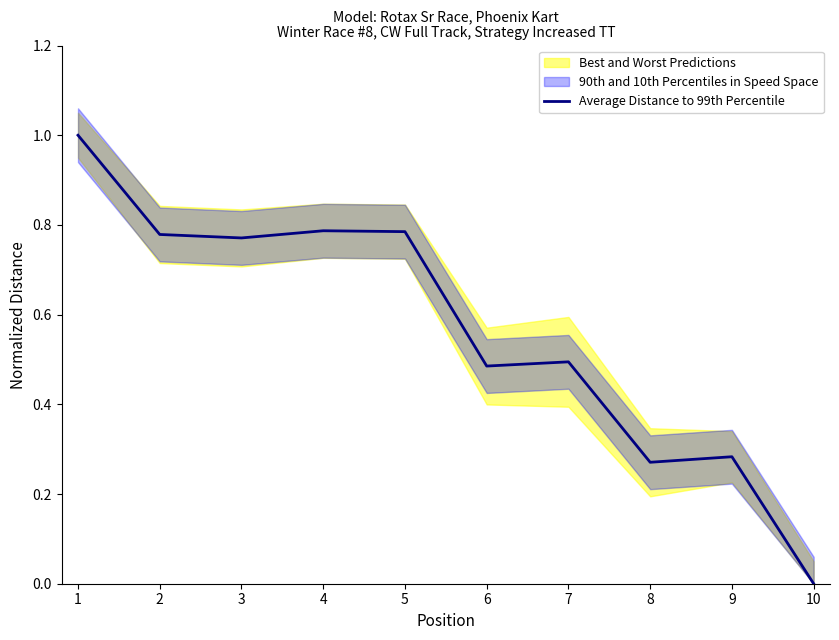

True or false: there are more than 2 points higher than both neighbors.

True